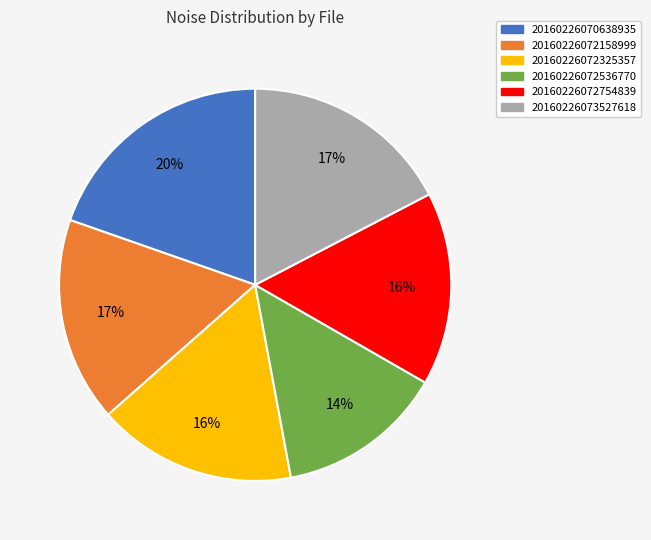

Do 20160226072158999 and 20160226073527618 together represent more than half of the pie?

No